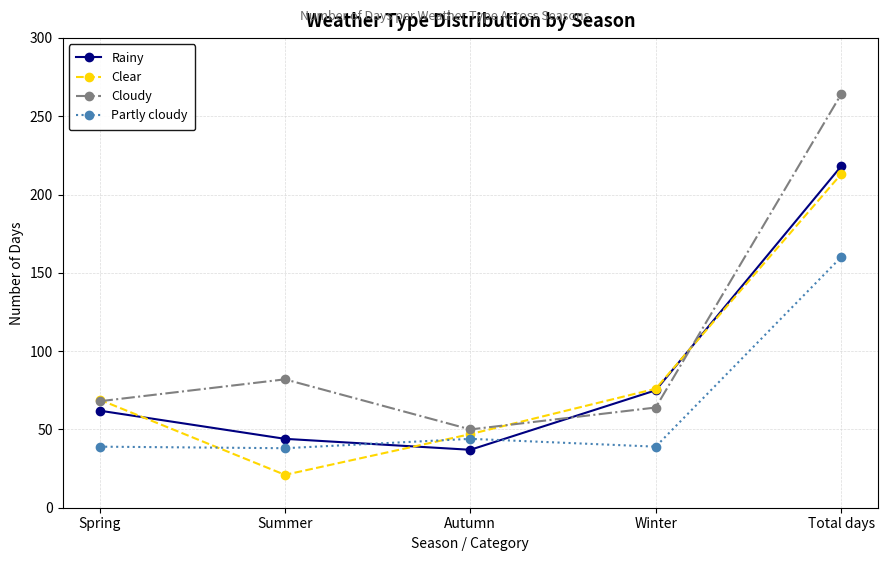

Which label corresponds to the largest value in the chart?

Total days